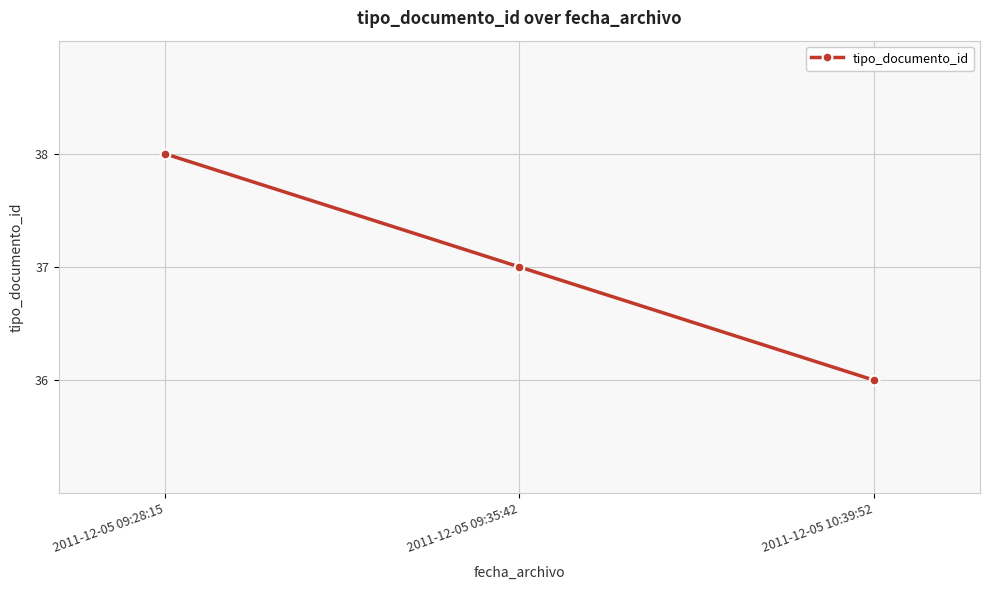

Reading left to right, extract all data points from this chart.

2011-12-05 09:28:15=38	2011-12-05 09:35:42=37	2011-12-05 10:39:52=36